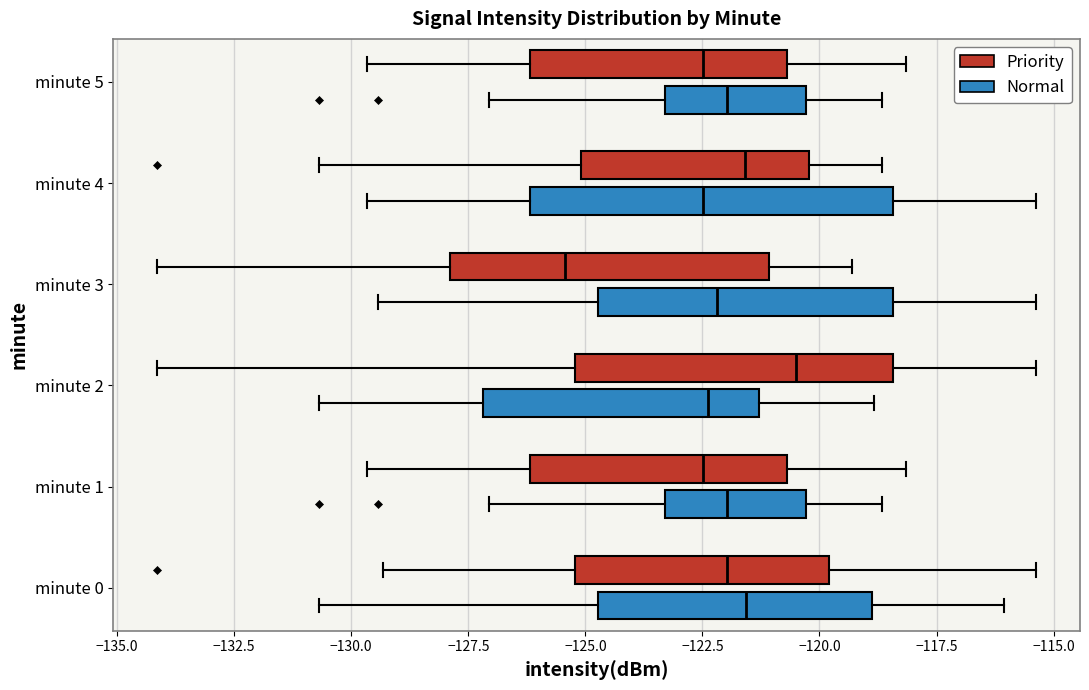

Which box is the widest, from its left edge to its right edge?

minute 4 (Normal)